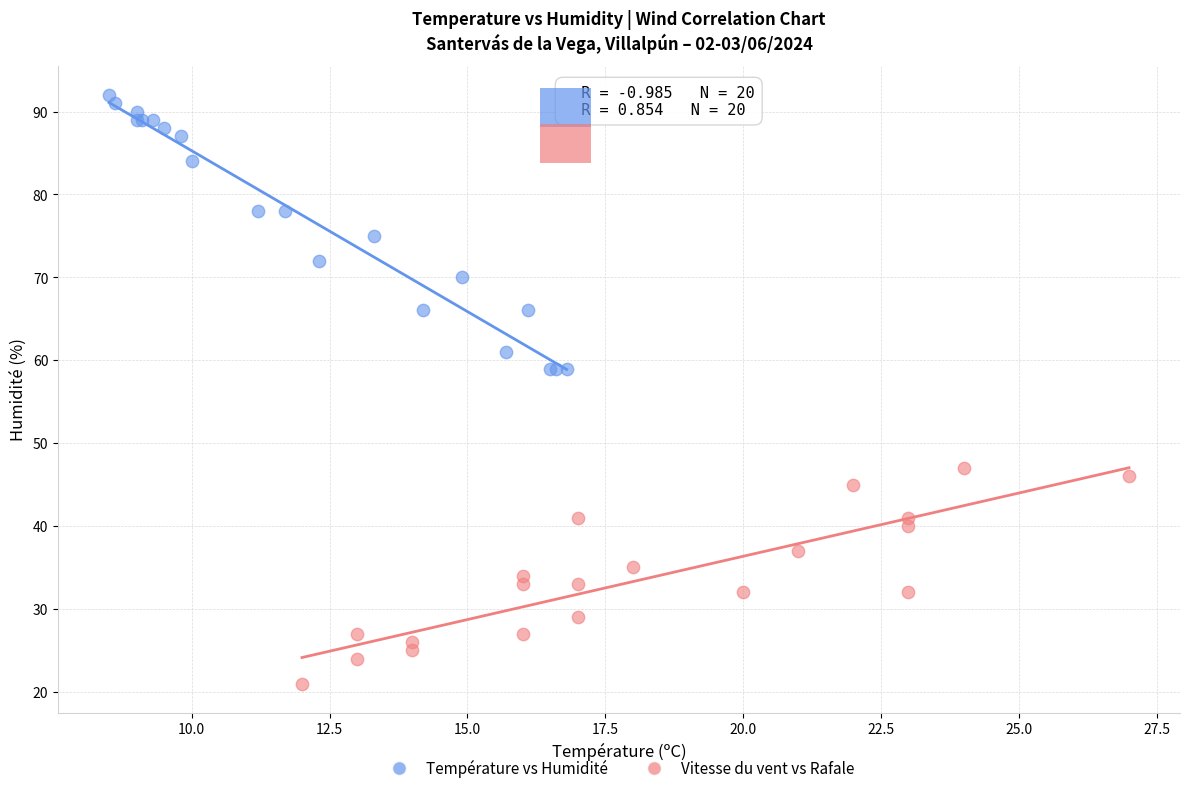

Which series reaches the maximum Y coordinate?

Température vs Humidité